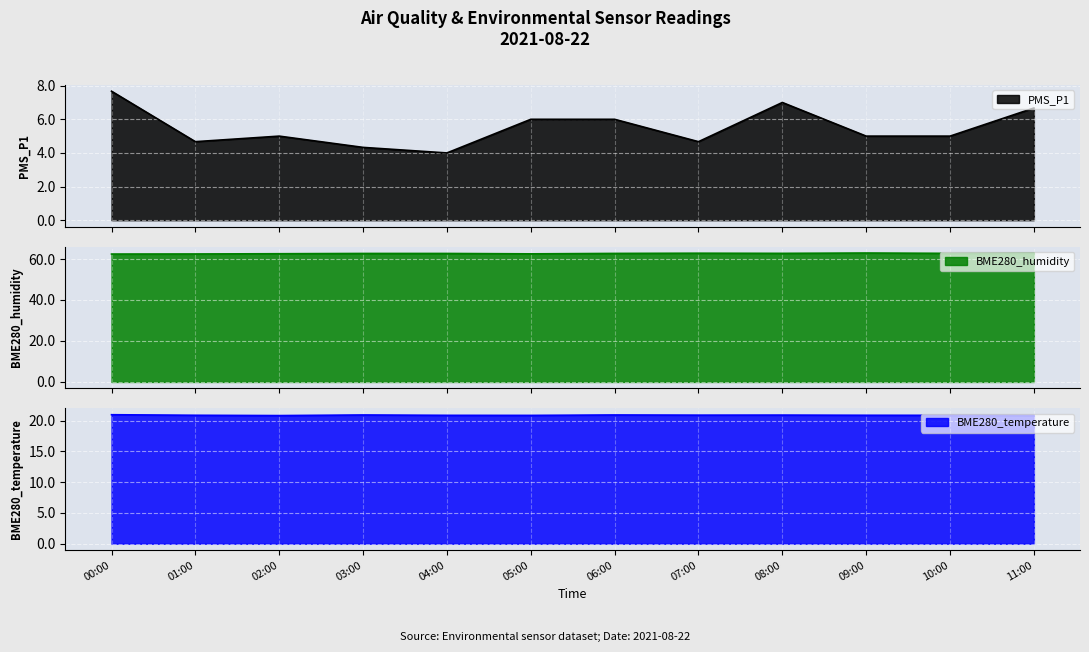

What are all the series names shown in the legend?

PMS_P1, BME280_humidity, BME280_temperature